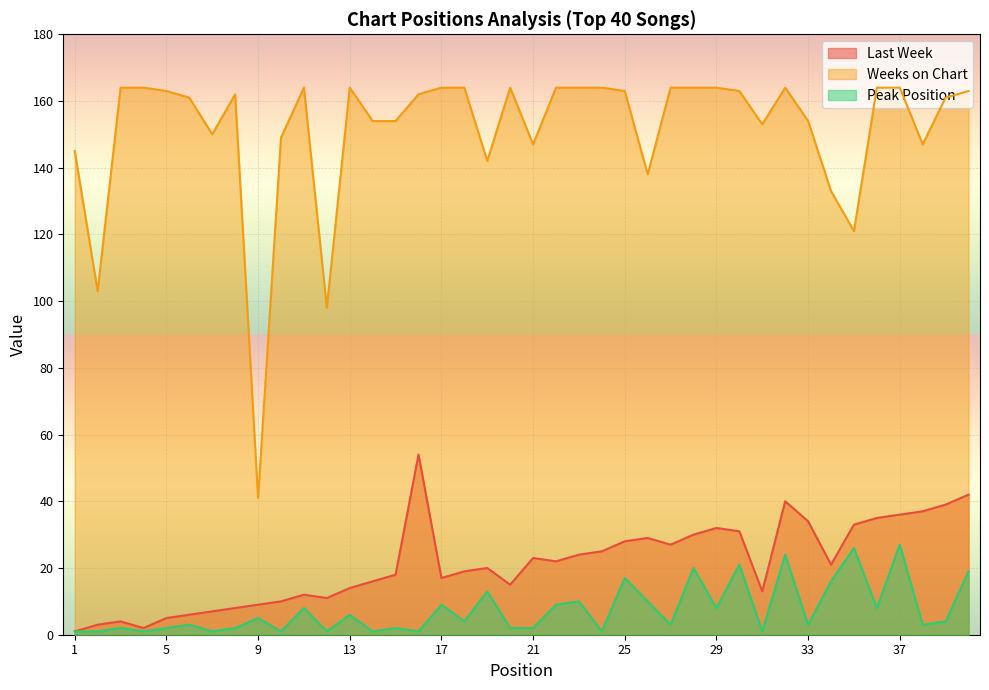

Where is the first local minimum for Peak Position?

4